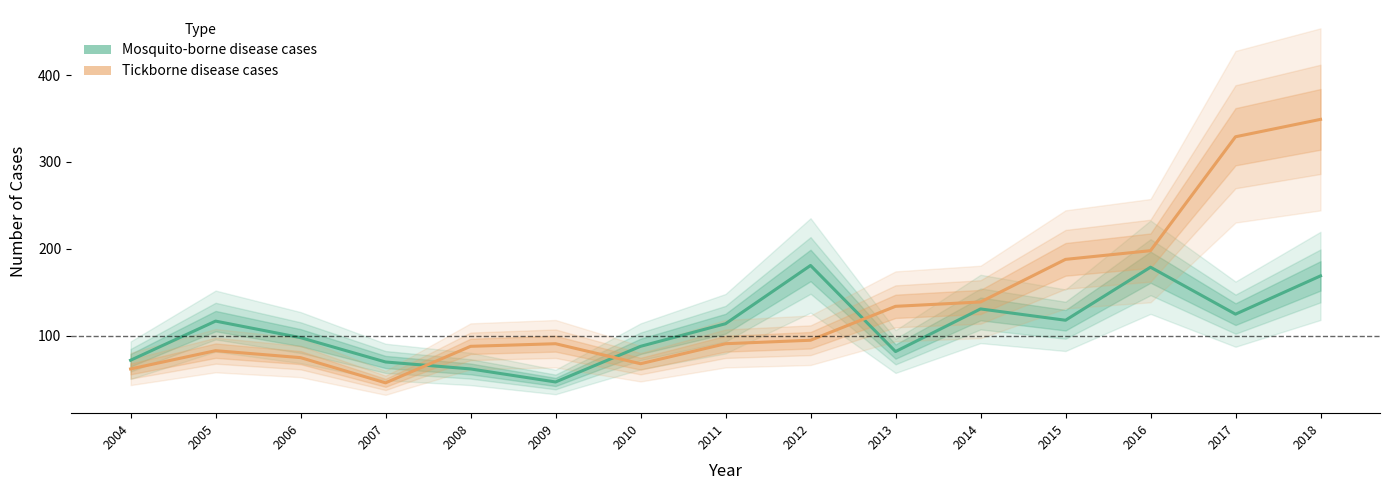

What is the difference between the second highest and minimum values in the Mosquito-borne disease cases series?

132